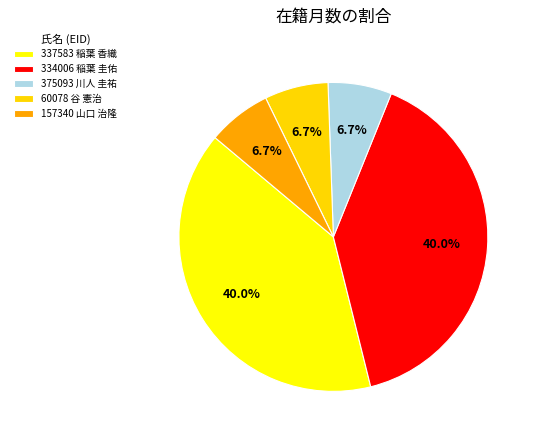

How many segments does this pie chart have?

5